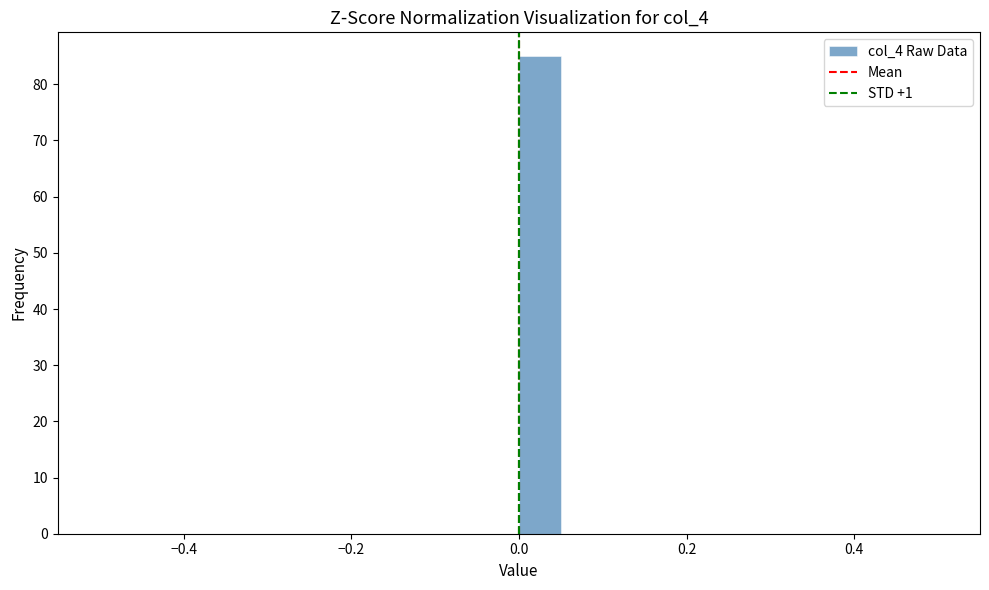

Around what value on the x-axis is the tallest bar? Give the approximate position of its centre, as read against the axis.

0.02